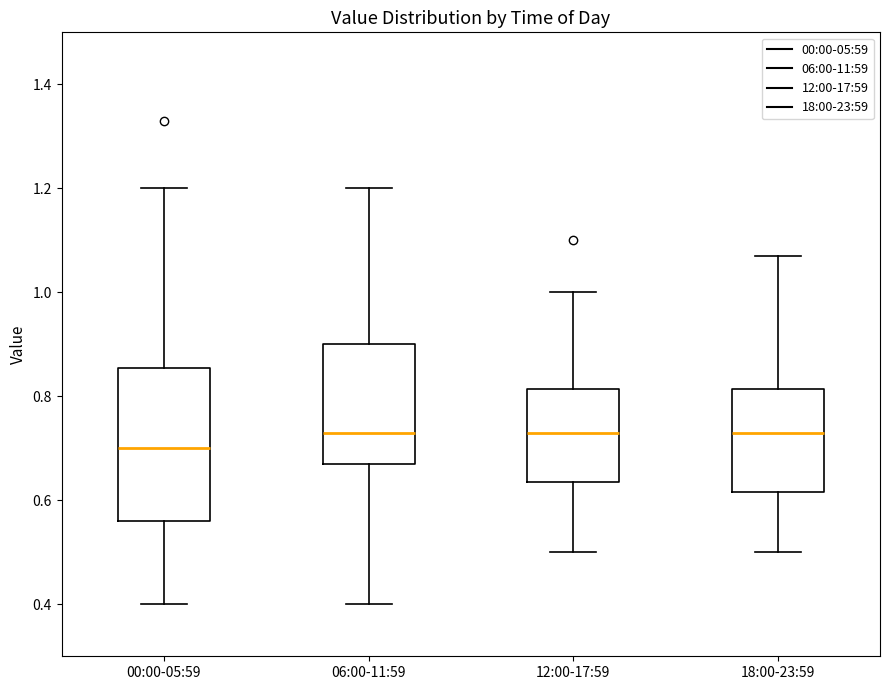

Reading left to right, read every box against the y-axis: the position of its median line, the range the box covers, and the ends of its whiskers. The values are not printed on the chart, so give them approximately, as read against the axis.

00:00-05:59: median 0.70, box 0.56 to 0.86, whiskers 0.40 to 1.20
06:00-11:59: median 0.74, box 0.68 to 0.90, whiskers 0.40 to 1.20
12:00-17:59: median 0.74, box 0.64 to 0.82, whiskers 0.50 to 1.00
18:00-23:59: median 0.74, box 0.62 to 0.82, whiskers 0.50 to 1.08